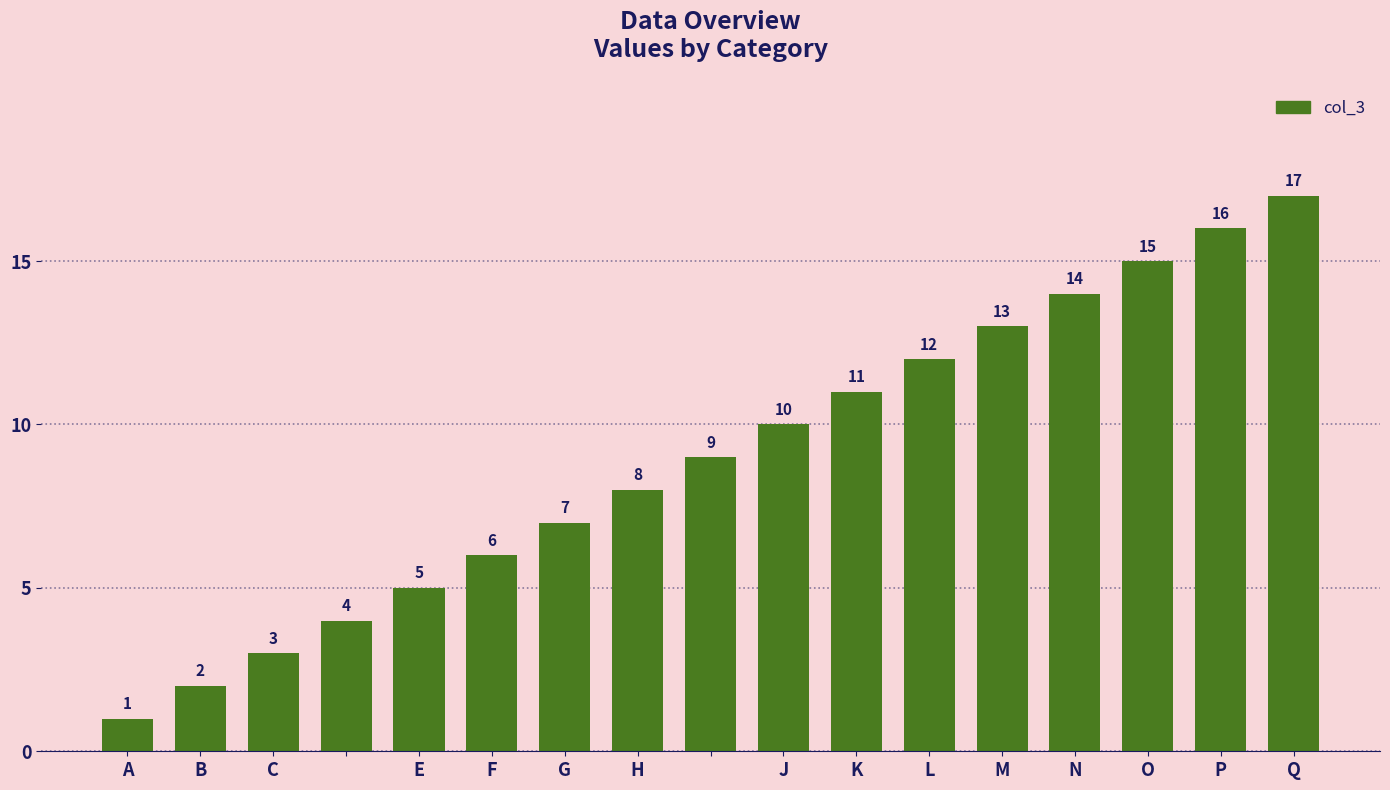

How many bars are there in total?

17